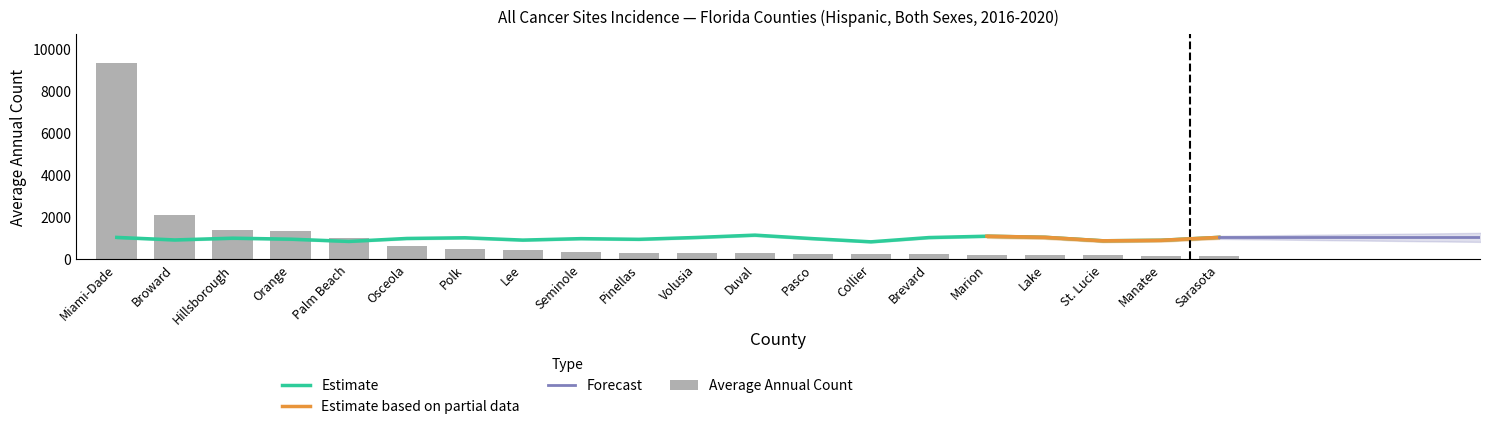

Between Broward and Lee, which series saw the biggest shift?

Average Annual Count